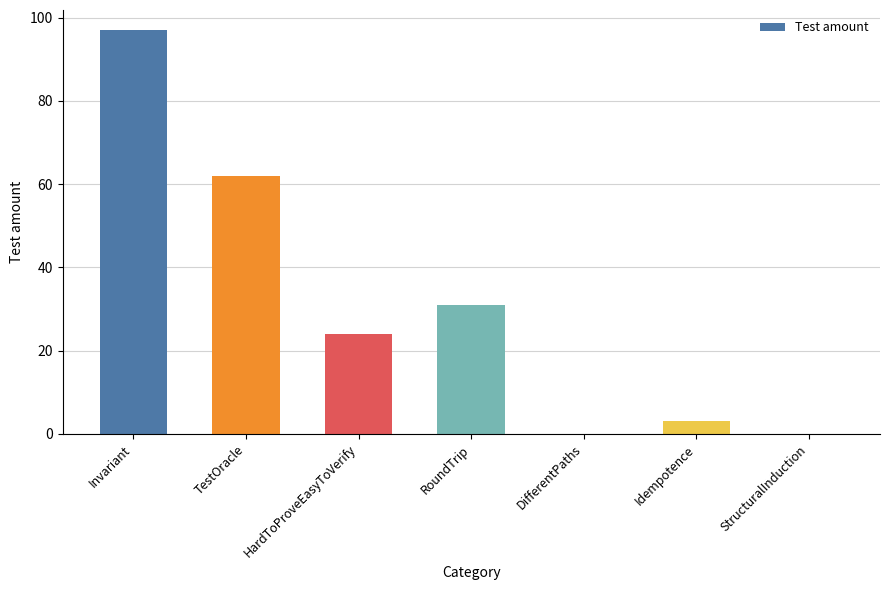

How many series are shown in this chart?

1